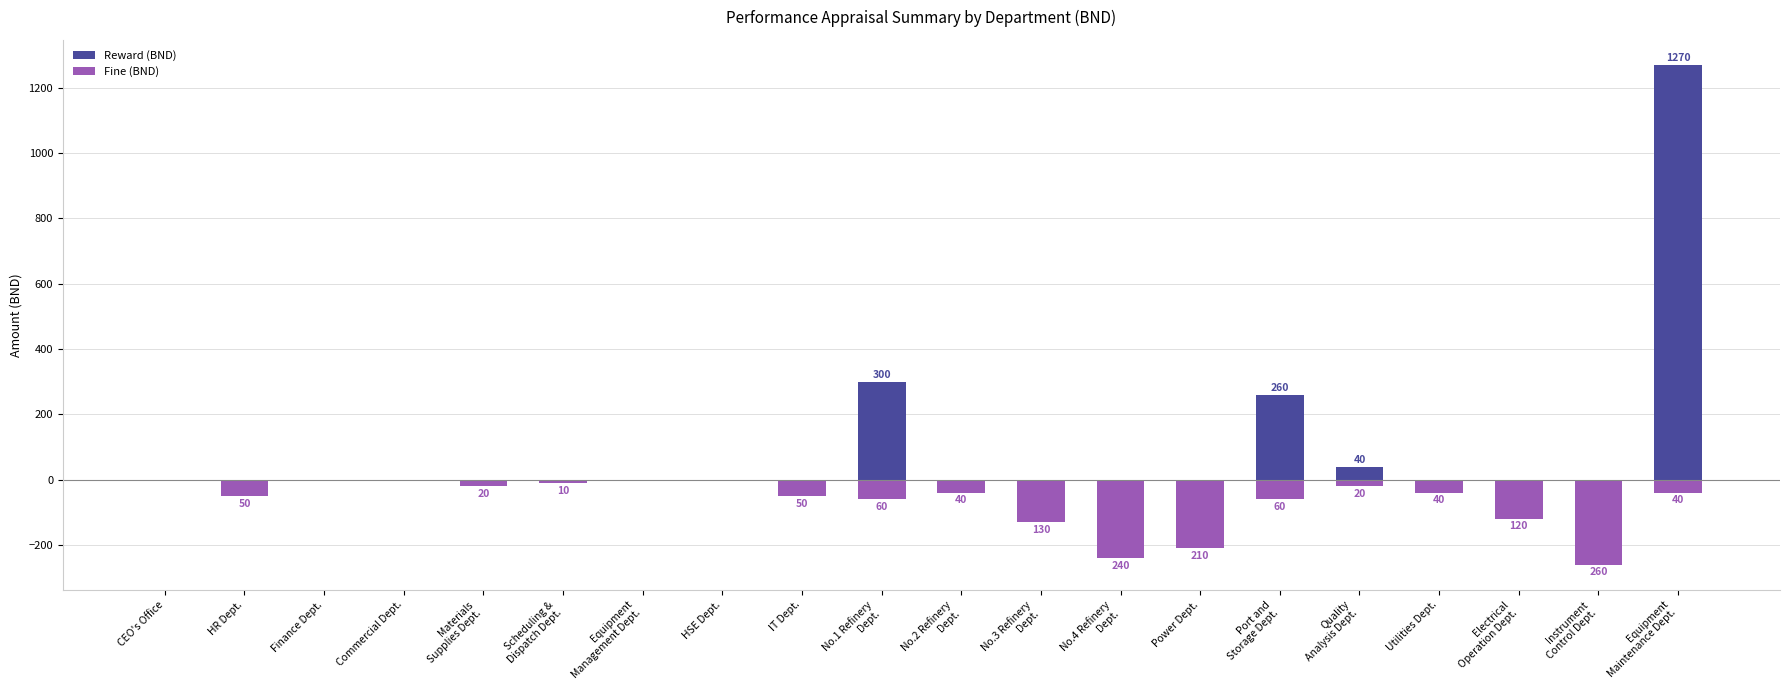

How many groups of bars are there?

20